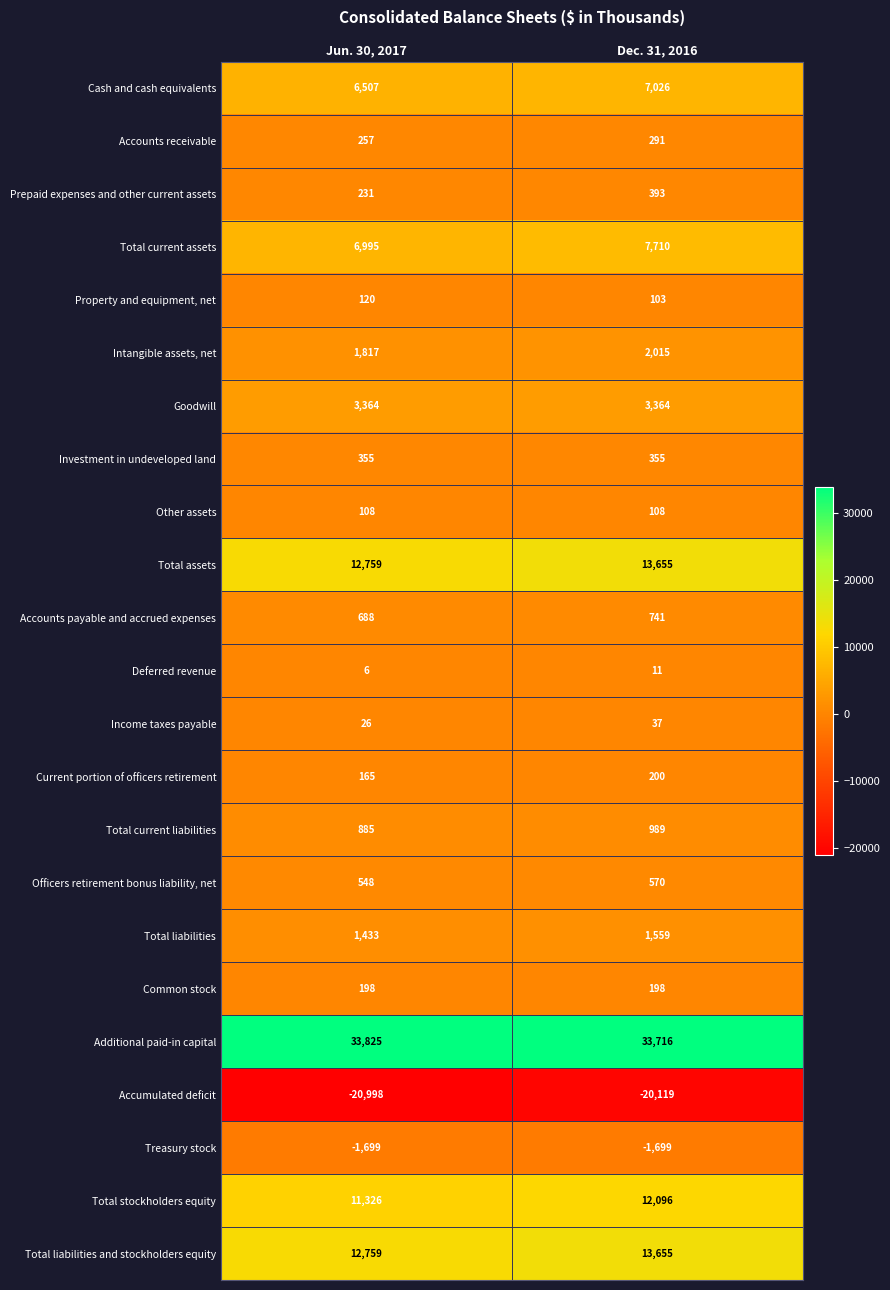

What is the approximate value of Intangible assets, net at Dec. 31, 2016, to the nearest 5?

2015